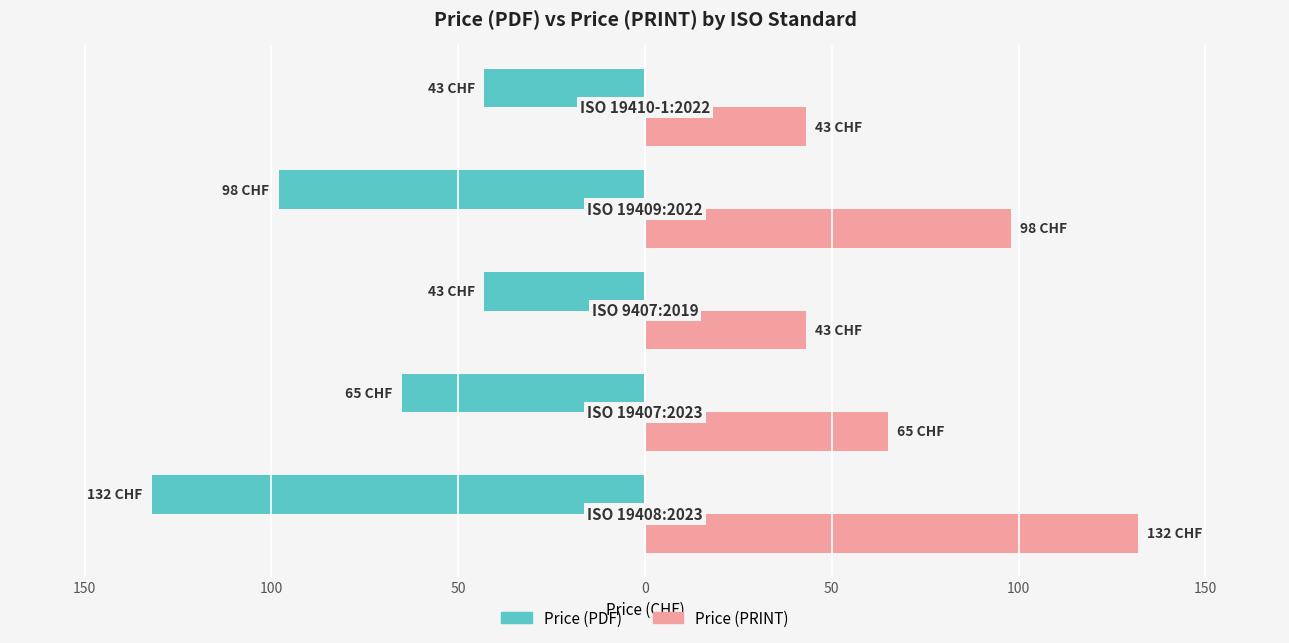

What are all the series names shown in the legend?

Price (PDF), Price (PRINT)